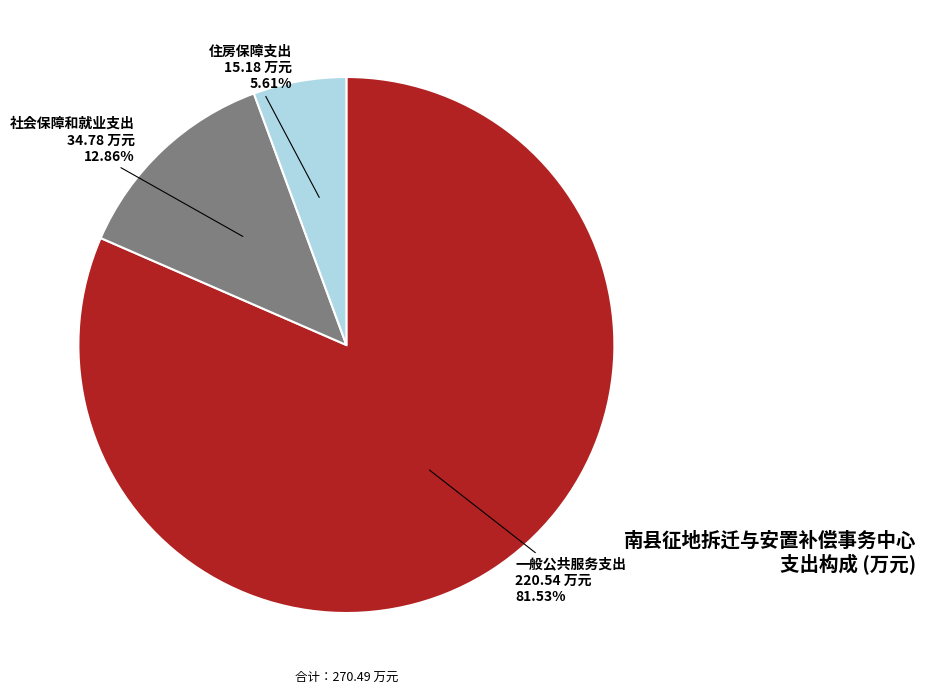

Rank the categories by value from lowest to highest.

住房保障支出, 社会保障和就业支出, 一般公共服务支出